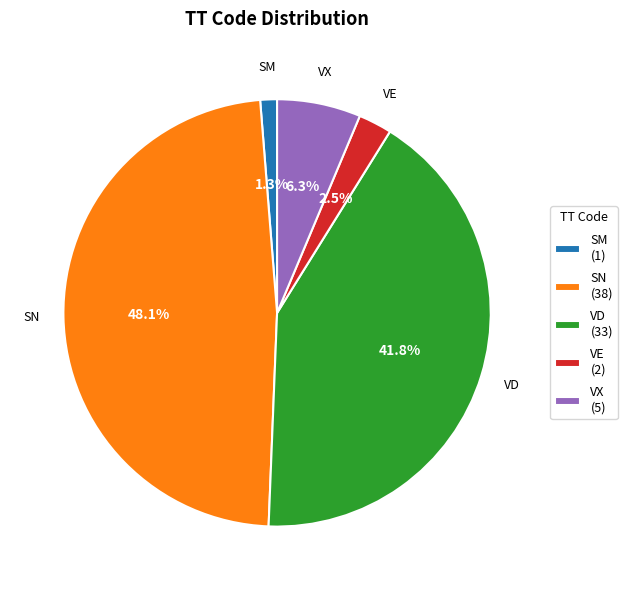

What is the ratio of the value at VE to the value at VX?

0.4